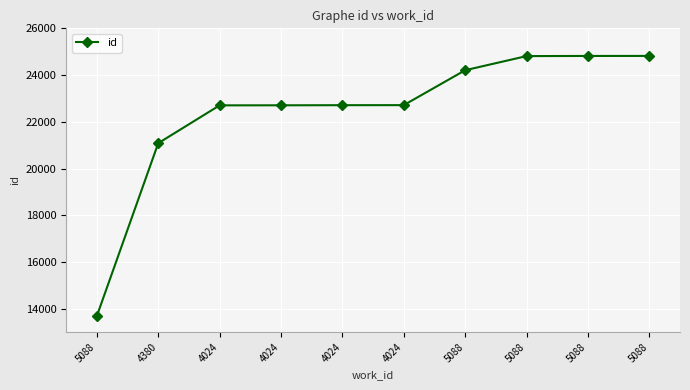

Which category has the lowest value across all series?

5088